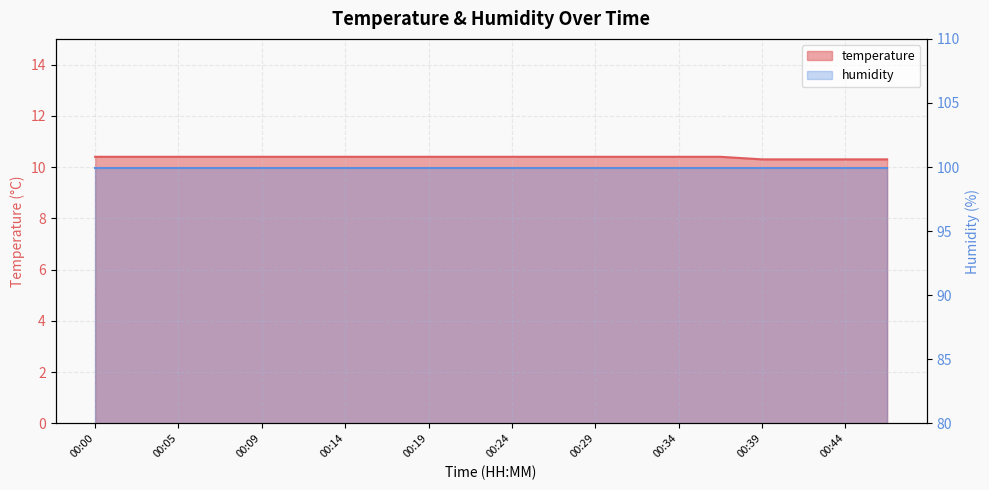

Reading left to right, extract all data points from this chart.

00:00=10.4	00:02=10.4	00:05=10.4	00:07=10.4	00:09=10.4	00:12=10.4	00:14=10.4	00:17=10.4	00:19=10.4	00:22=10.4	00:24=10.4	00:27=10.4	00:29=10.4	00:32=10.4	00:34=10.4	00:36=10.4	00:39=10.3	00:41=10.3	00:44=10.3	00:46=10.3